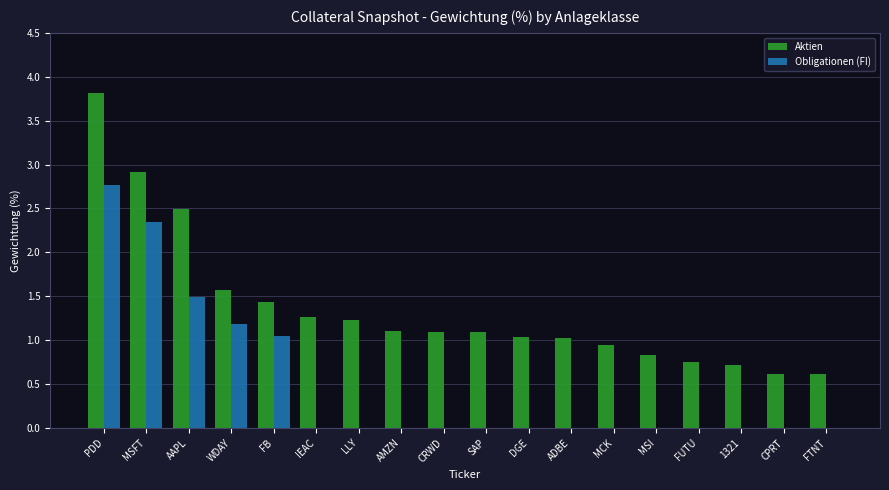

Count the number of data series in this chart.

2